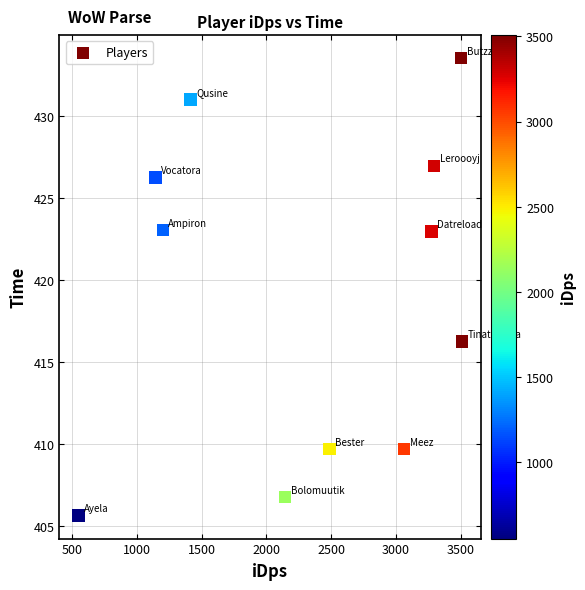

What Y value in the scatter plot is closest to 419?

416.2